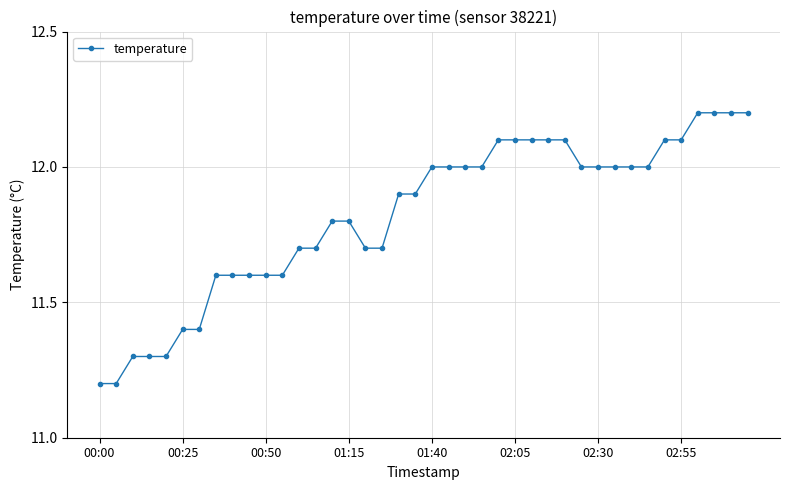

What is the value of the 22nd point from the left?

12.0